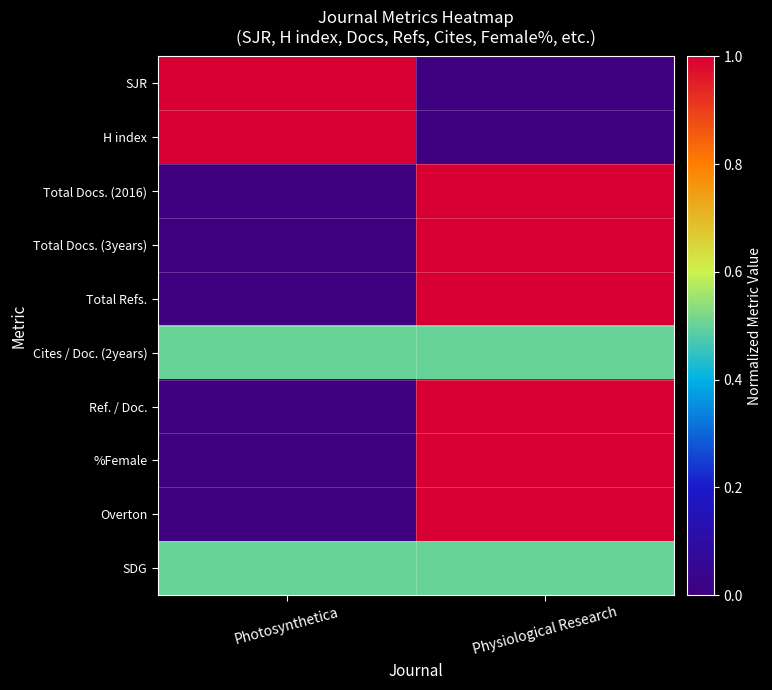

Reading right to left, transcribe all the data shown in this chart.

SJR: Physiological Research=0.0	Photosynthetica=1.0
H index: Physiological Research=0.0	Photosynthetica=1.0
Total Docs. (2016): Physiological Research=1.0	Photosynthetica=0.0
Total Docs. (3years): Physiological Research=1.0	Photosynthetica=0.0
Total Refs.: Physiological Research=1.0	Photosynthetica=0.0
Cites / Doc. (2years): Physiological Research=0.5	Photosynthetica=0.5
Ref. / Doc.: Physiological Research=1.0	Photosynthetica=0.0
%Female: Physiological Research=1.0	Photosynthetica=0.0
Overton: Physiological Research=1.0	Photosynthetica=0.0
SDG: Physiological Research=0.5	Photosynthetica=0.5